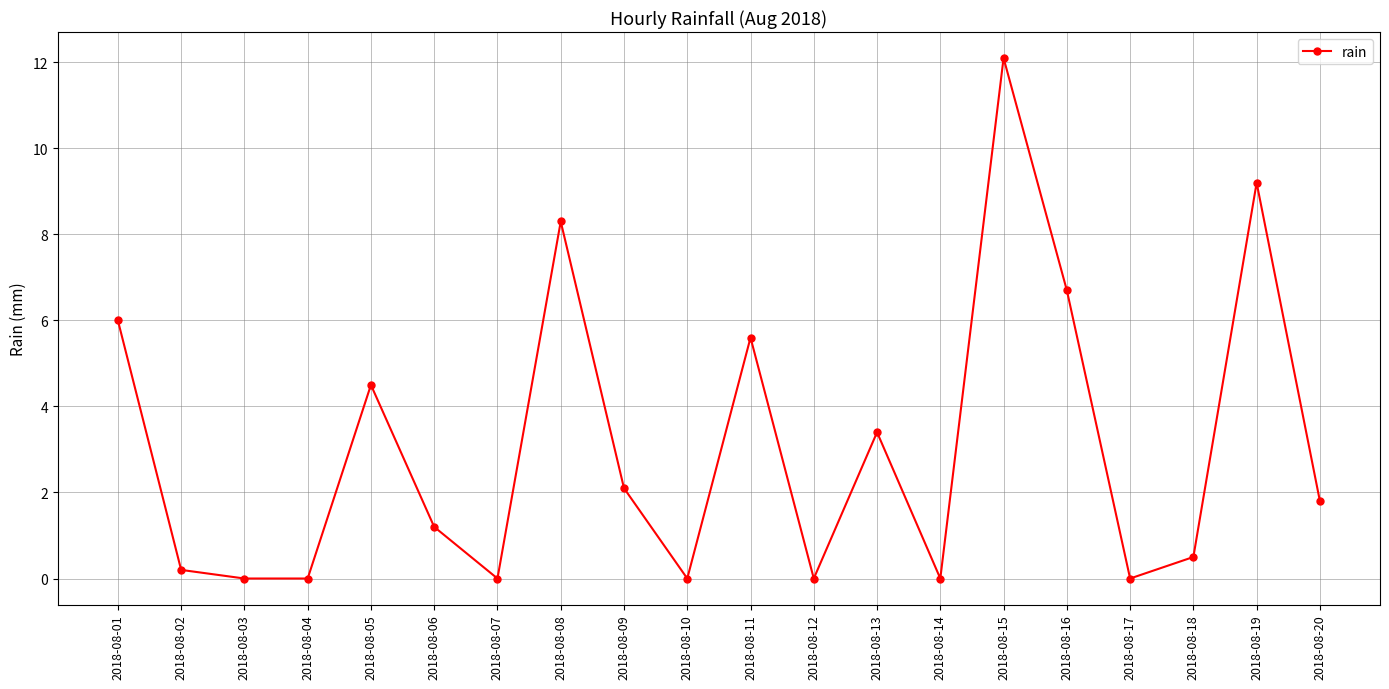

Which category has the highest value across all series?

2018-08-15